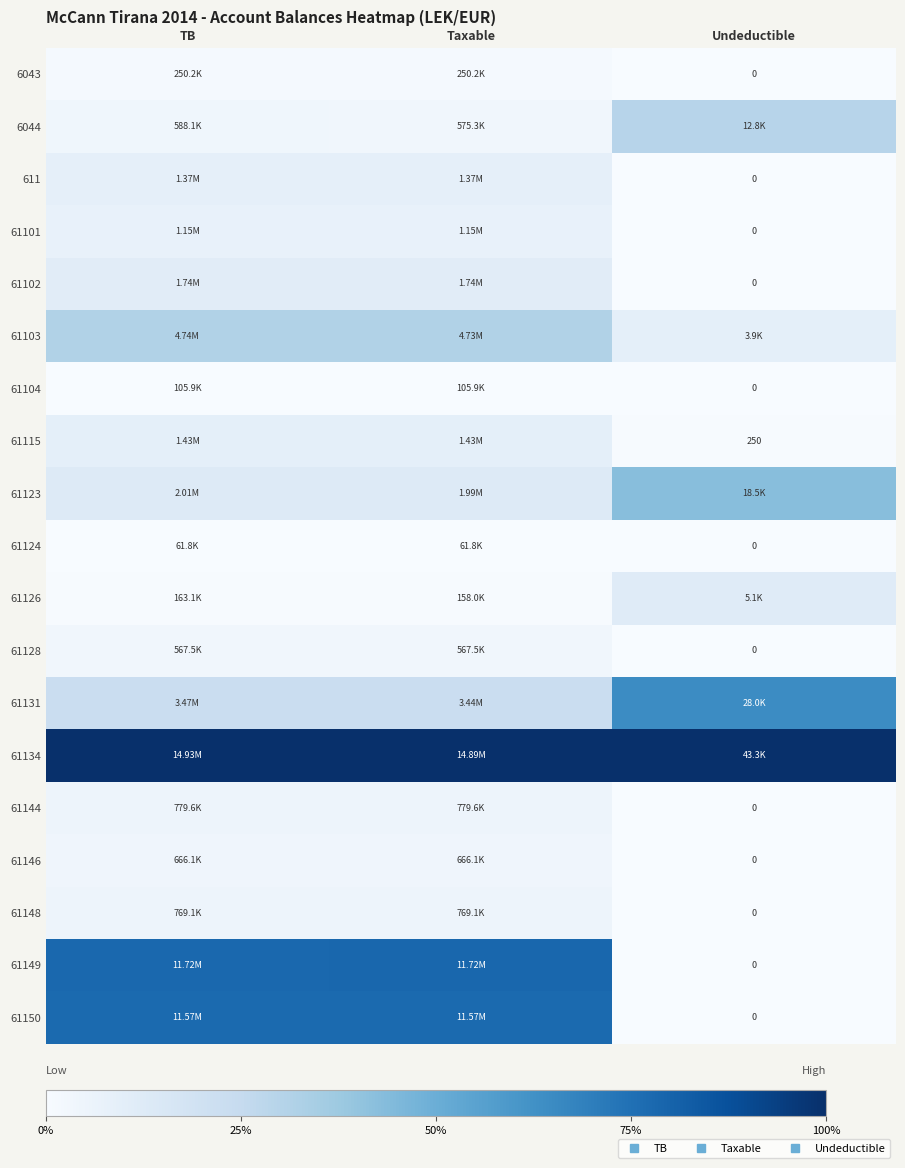

At which label does 61102 reach its peak?

Taxable